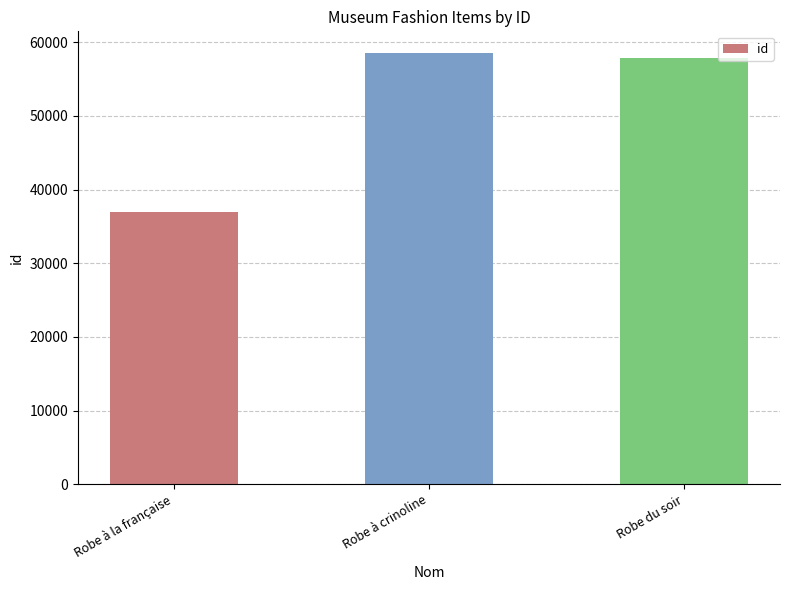

Rank the categories by value from highest to lowest.

Robe à crinoline, Robe du soir, Robe à la française